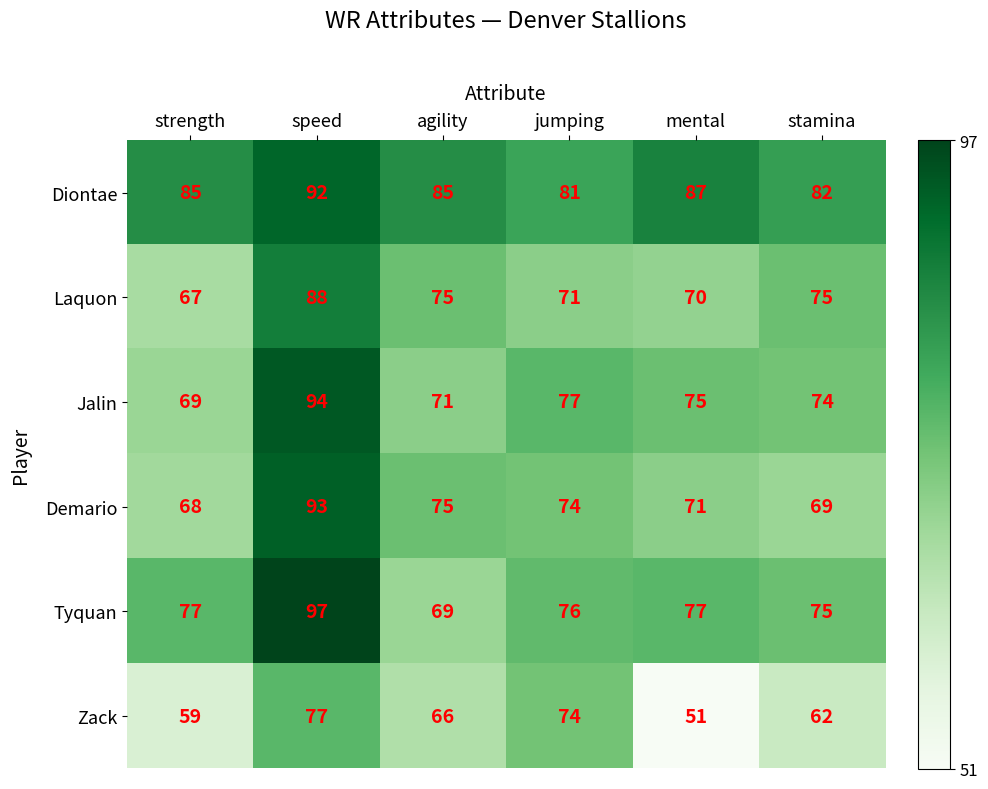

What is the total value across all series at strength?

425